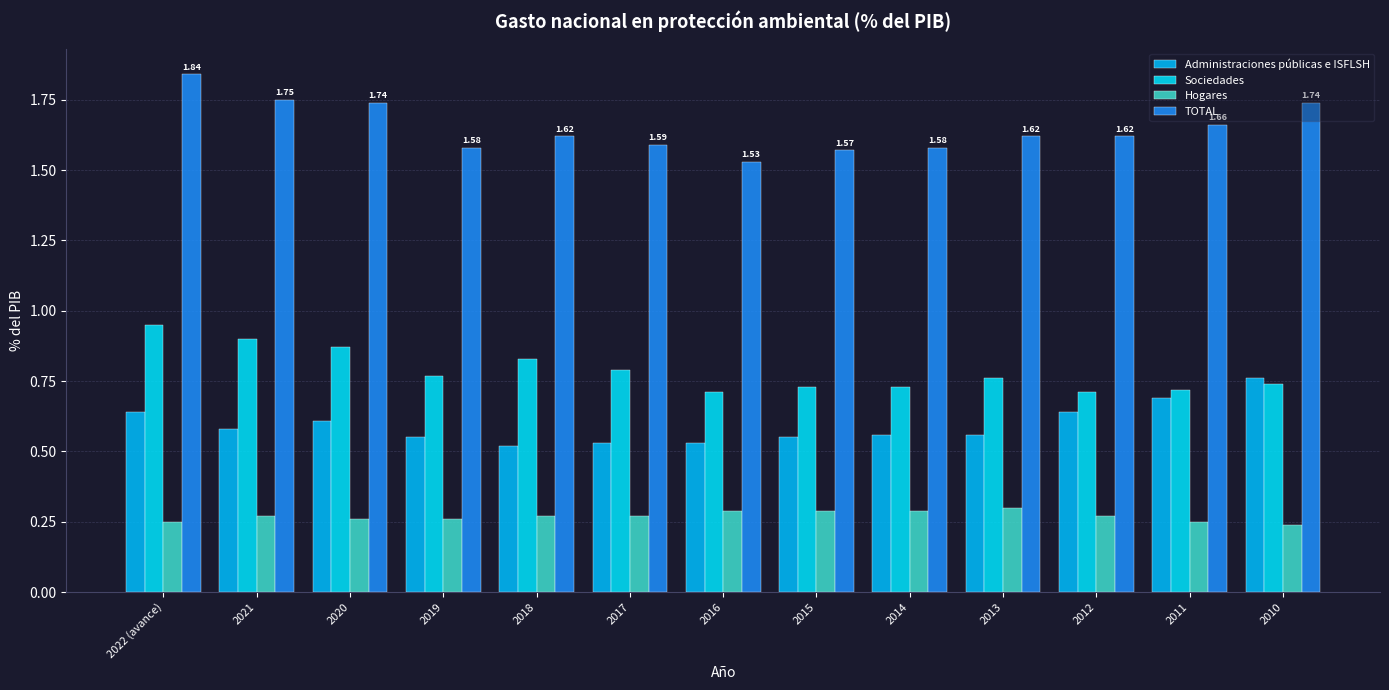

Rank the series at 2016 from highest to lowest value.

TOTAL, Sociedades, Administraciones públicas e ISFLSH, Hogares